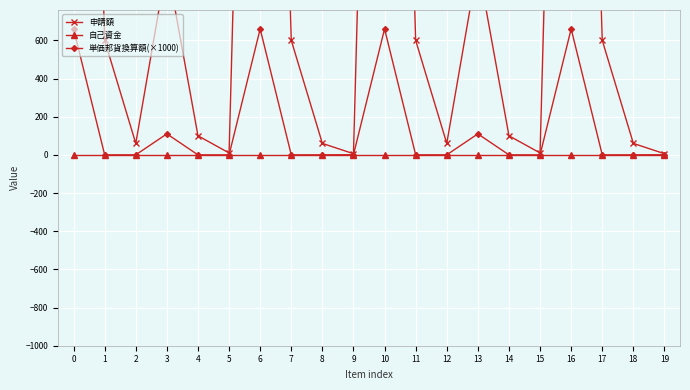

Reading right to left, transcribe all the data shown in this chart.

申請額: 6.0	60.0	600.0	6000.0	10.0	100.0	1000.0	60.0	600.0	6000.0	6.0	60.0	600.0	6000.0	10.0	100.0	1000.0	60.0	600.0	6000.0
自己資金: 0.0	0.0	0.0	0.0	0.0	0.0	0.0	0.0	0.0	0.0	0.0	0.0	0.0	0.0	0.0	0.0	0.0	0.0	0.0	0.0
単価邦貨換算額(×1000): 0.7	0.2	0.0	660.0	0.0	0.0	110.0	0.2	0.0	660.0	0.7	0.2	0.0	660.0	0.0	0.0	110.0	0.2	0.0	660.0